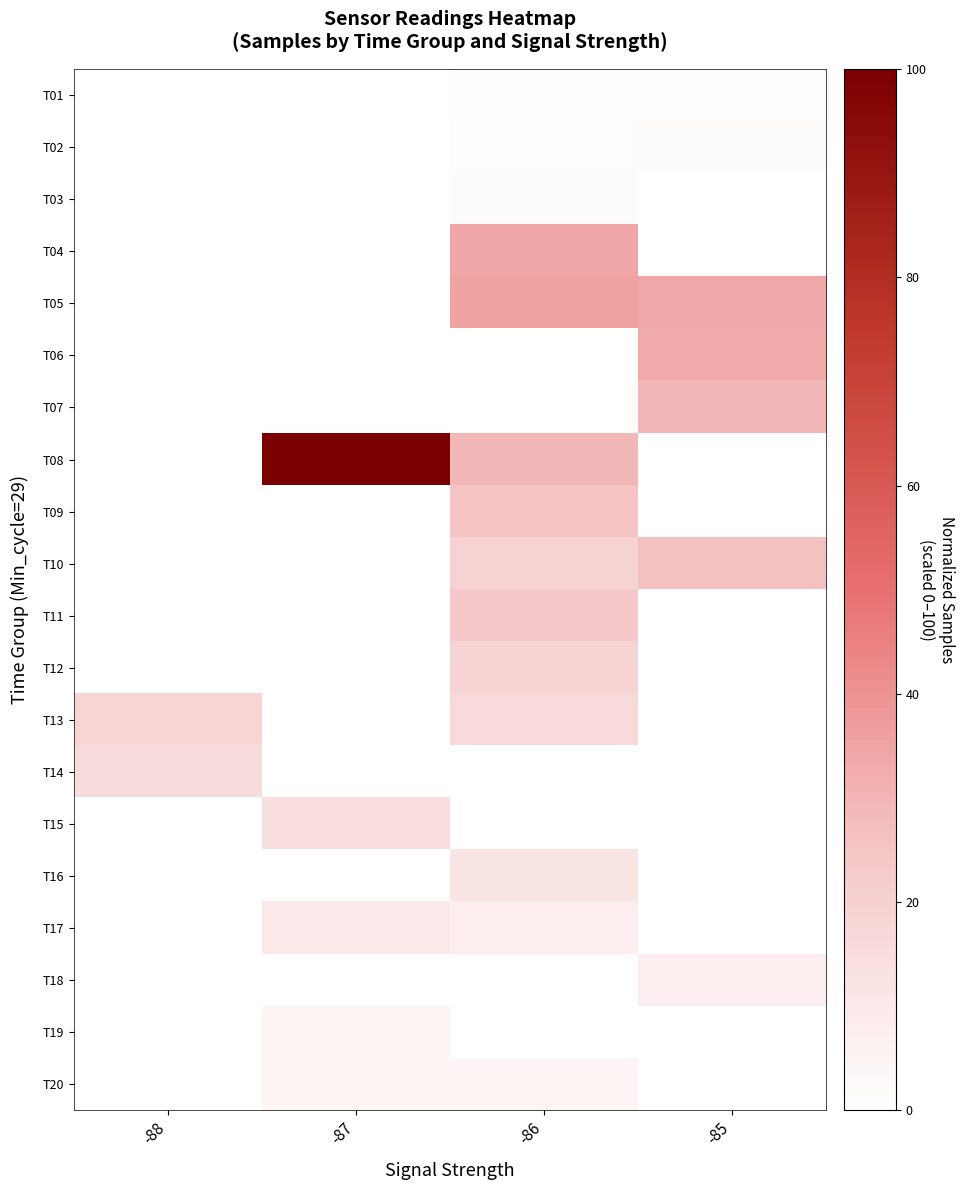

At which label does T12 reach its minimum?

-88